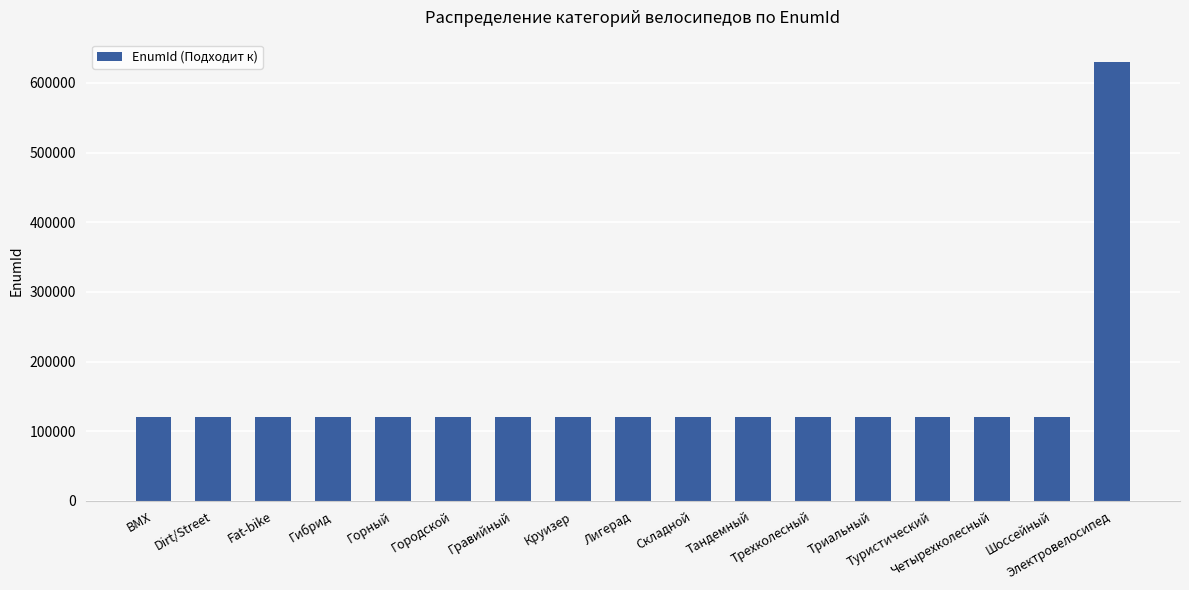

What is the average value?

150639